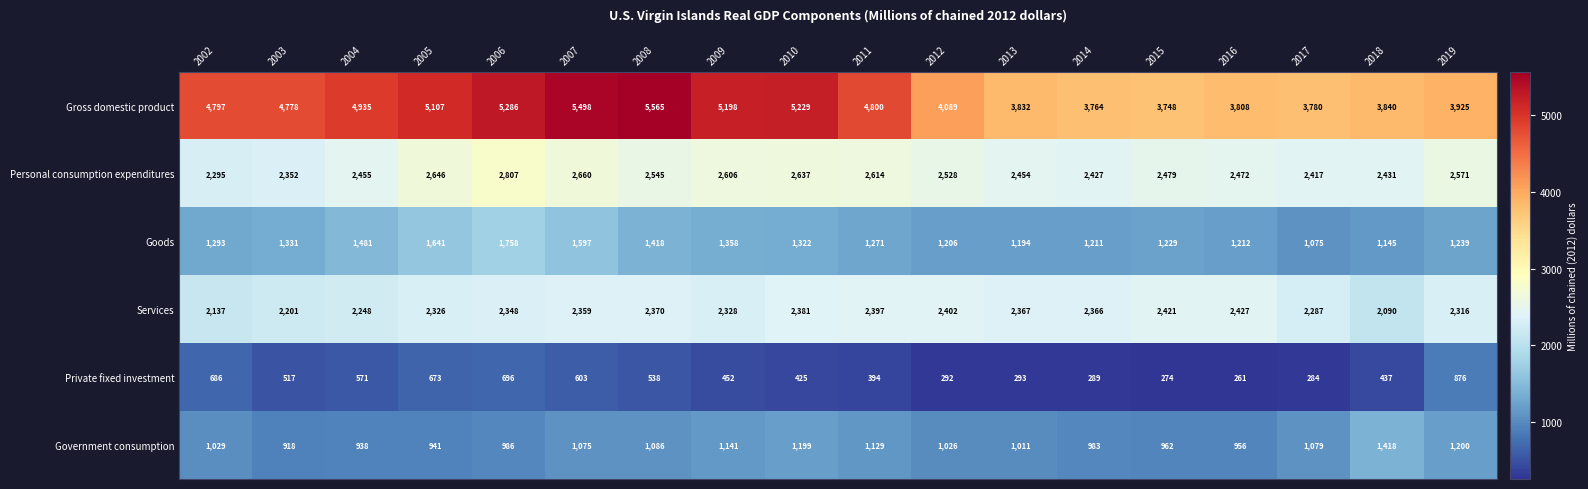

What is the greatest value displayed?

5565